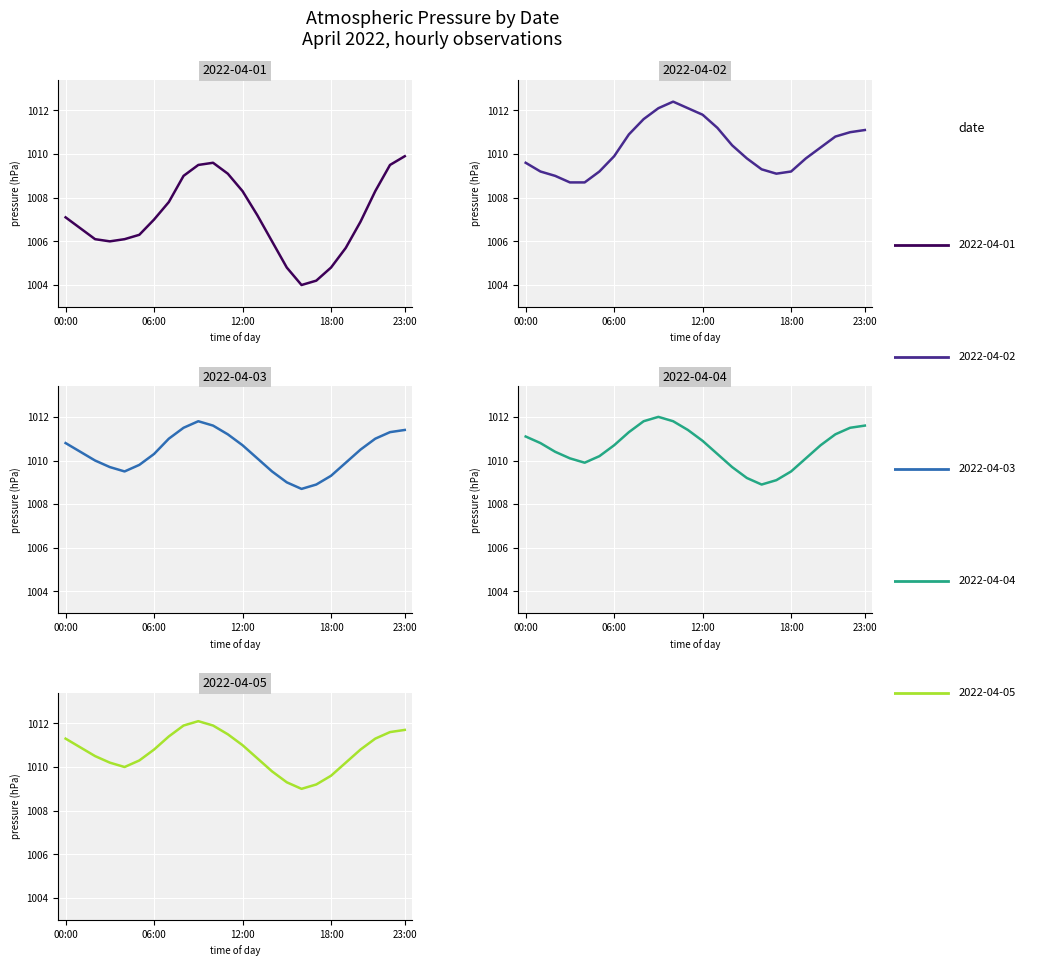

Which series changed the most between 01:00 and 13:00?

2022-04-02